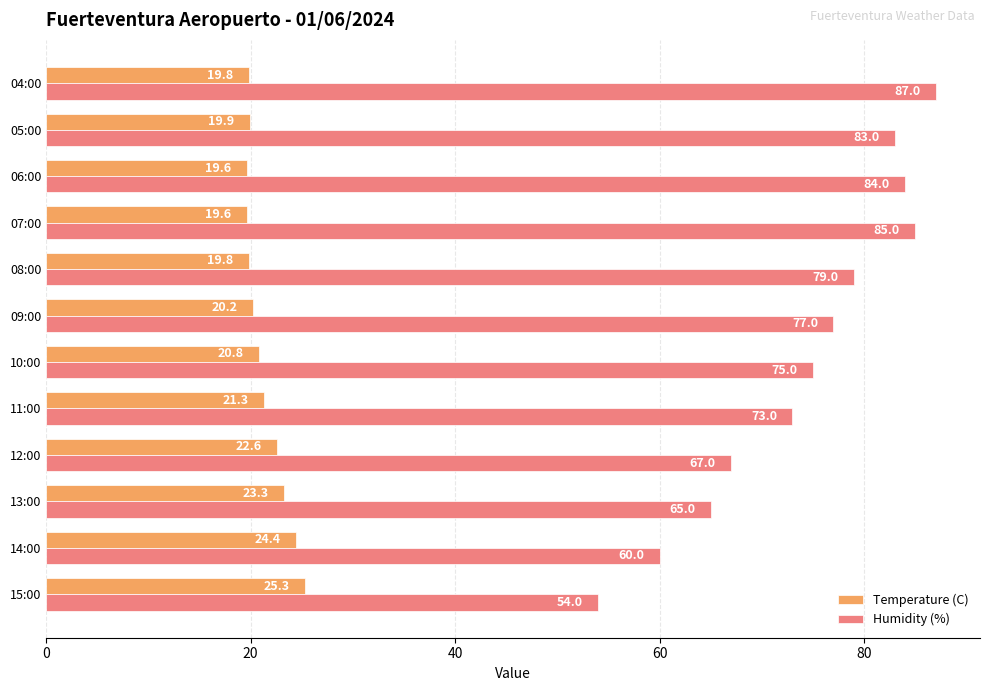

At which category does the chart reach its peak across all series?

04:00